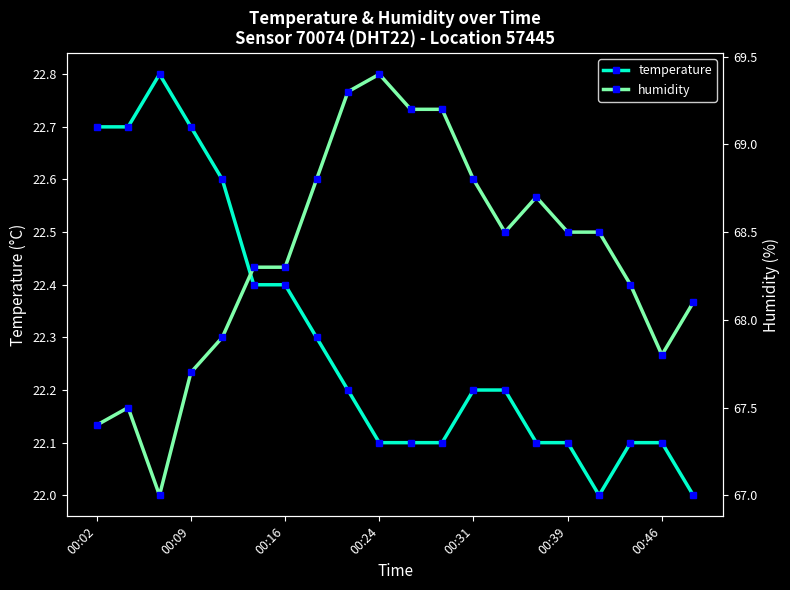

What are all the series names shown in the legend?

temperature, humidity